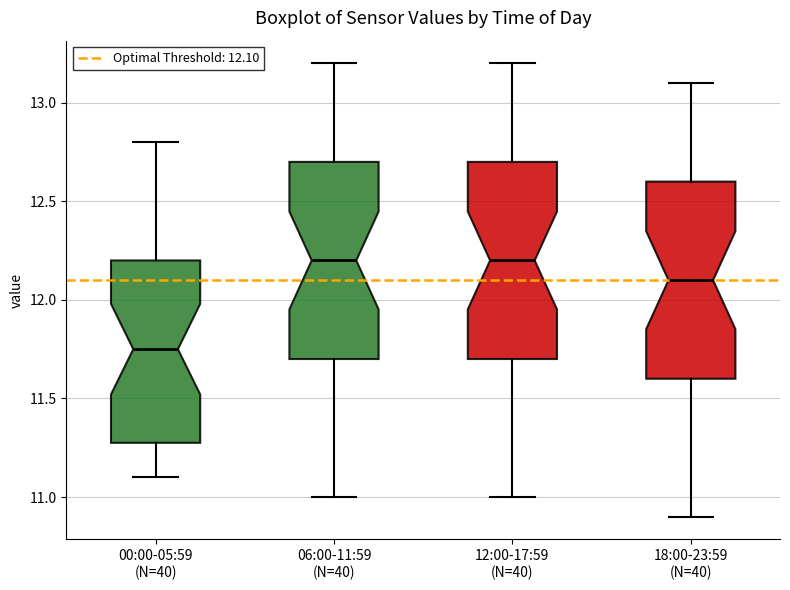

Which box has the lowest median line?

00:00-05:59 (N=40)